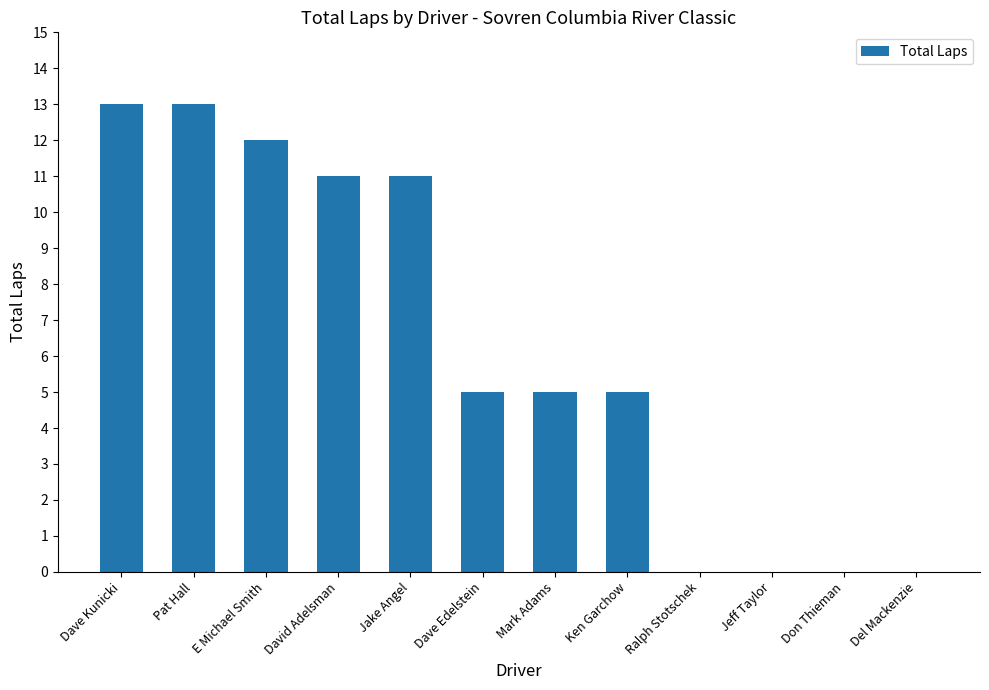

Between E Michael Smith and David Adelsman, which is larger?

E Michael Smith